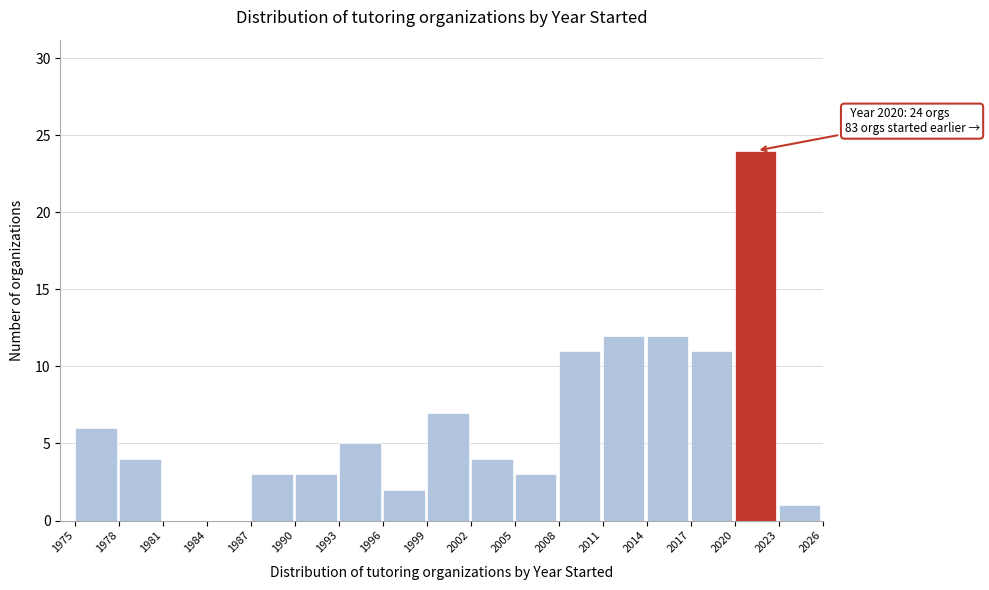

Which range on the x-axis has the tallest bar?

2020 to 2023